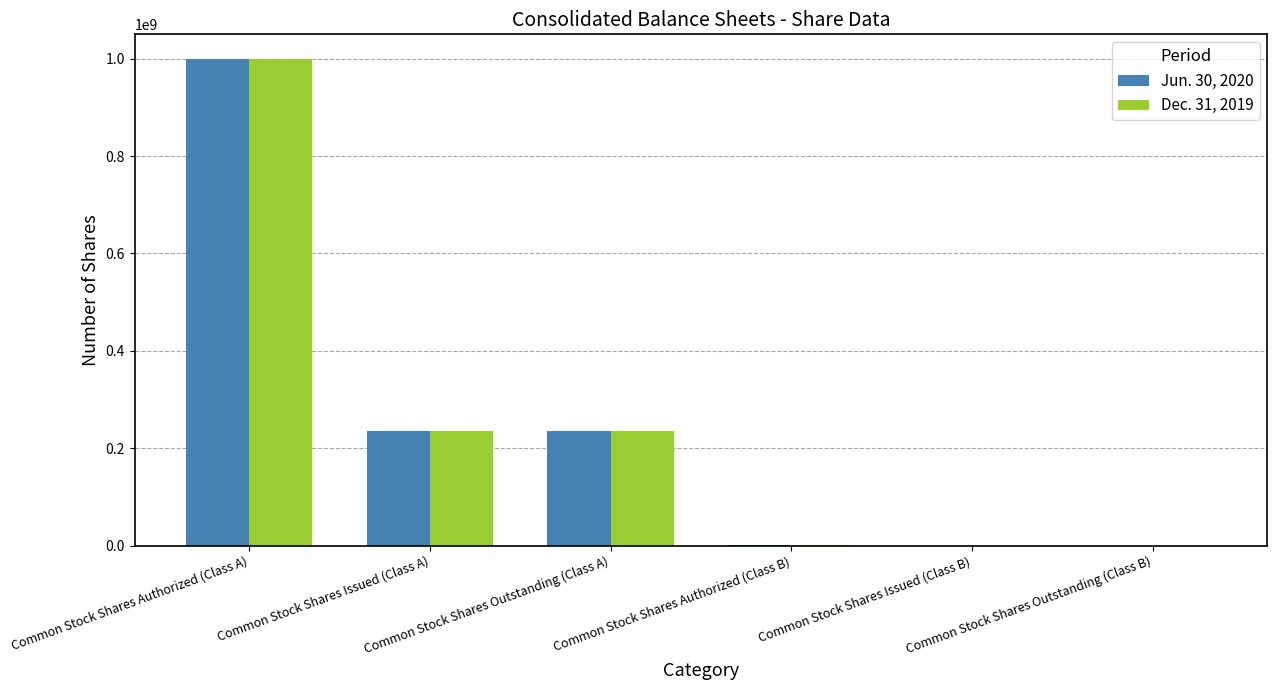

How many distinct data groups are displayed?

2